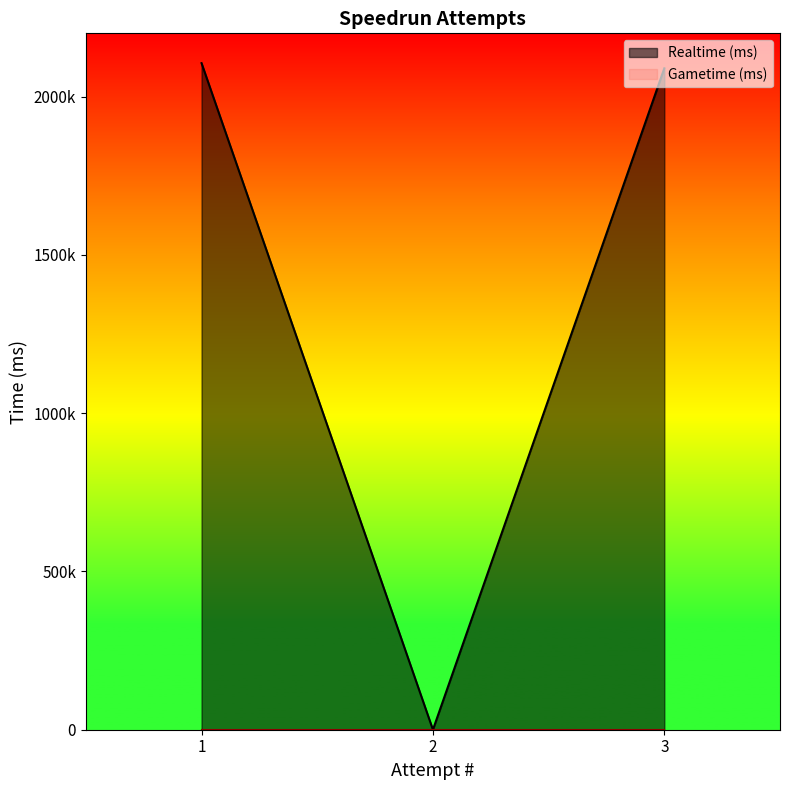

Reading right to left, what are all the values shown in this chart?

2089460	0	2105799